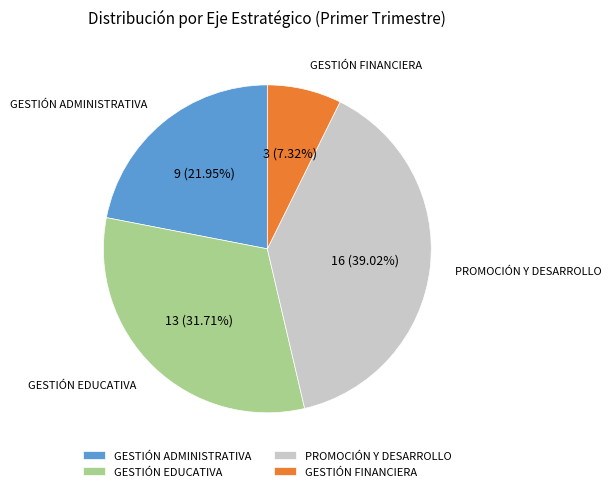

Which slice is the largest?

PROMOCIÓN Y DESARROLLO